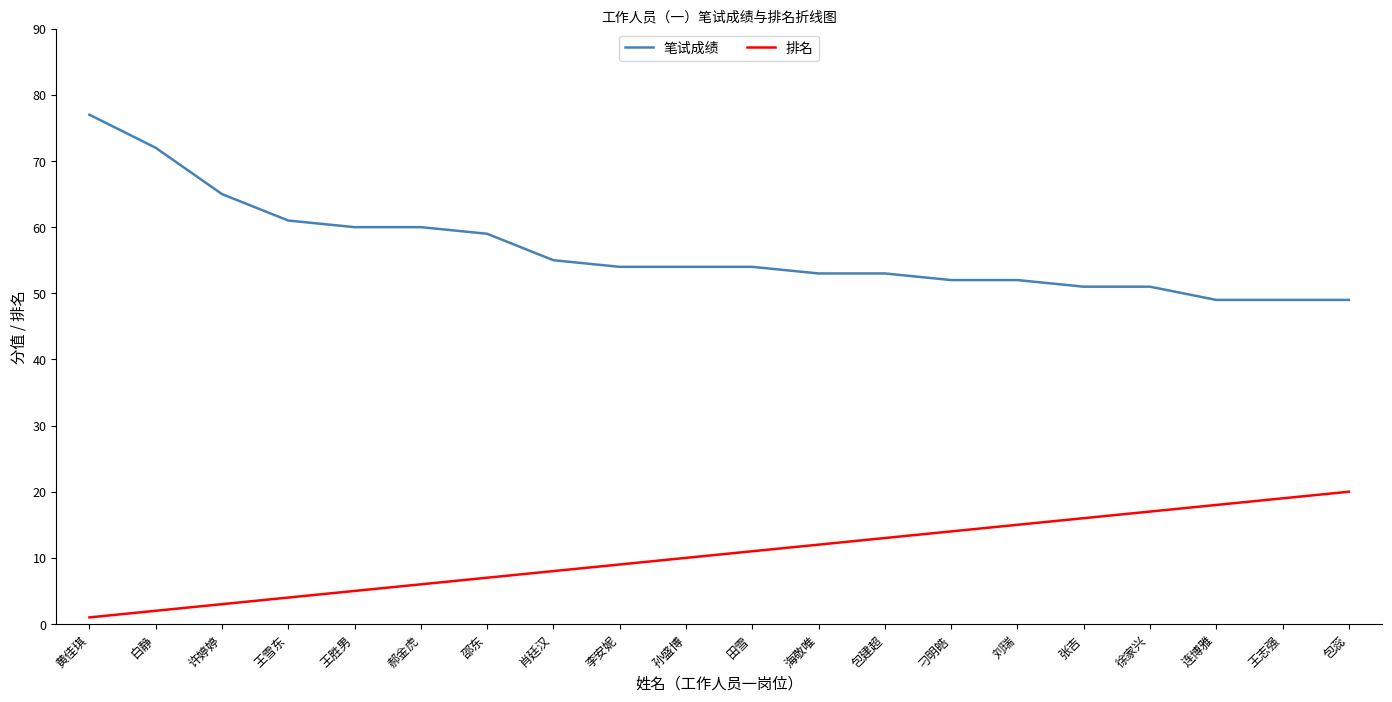

Which series has the largest total across all categories?

笔试成绩